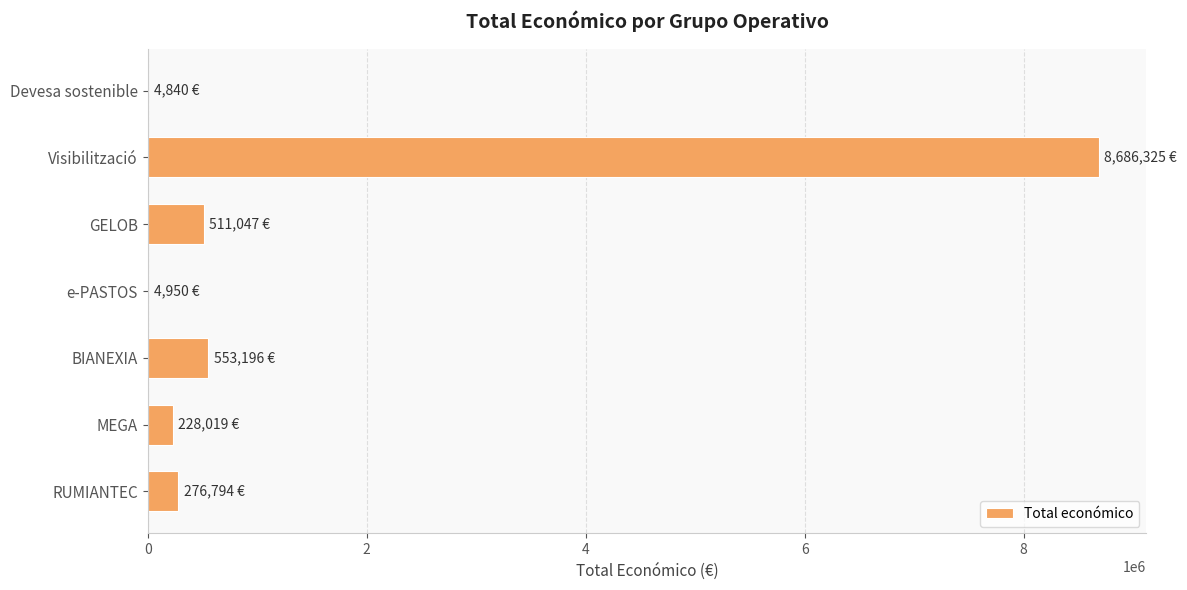

Approximately how many times larger is the value at Visibilització compared to GELOB?

17.0